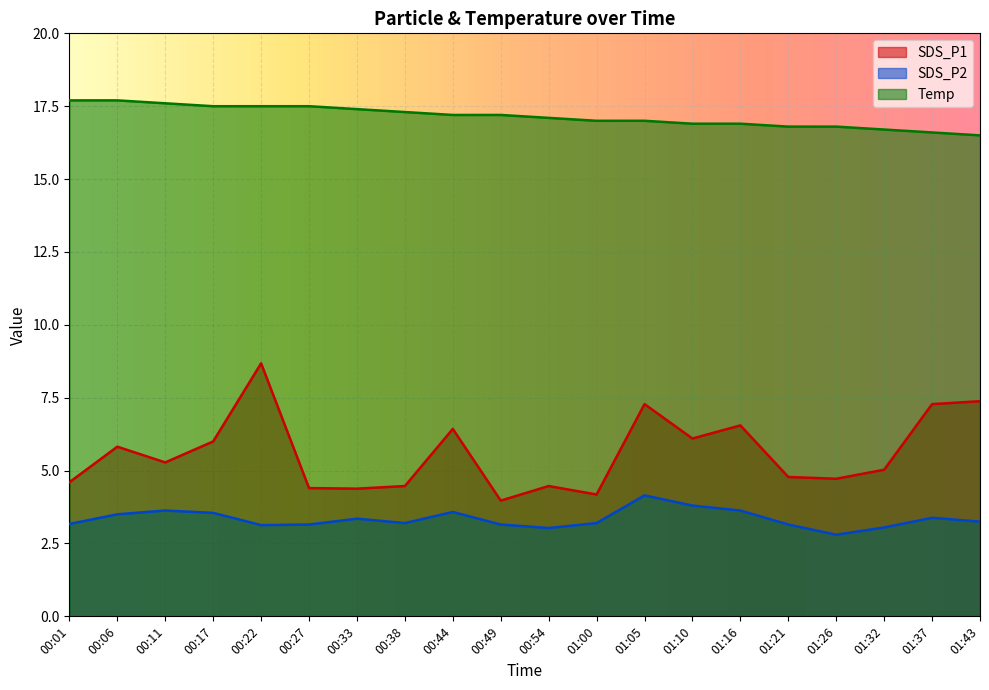

List the labels in order of Temp value, largest first.

00:01, 00:06, 00:11, 00:17, 00:22, 00:27, 00:33, 00:38, 00:44, 00:49, 00:54, 01:00, 01:05, 01:10, 01:16, 01:21, 01:26, 01:32, 01:37, 01:43